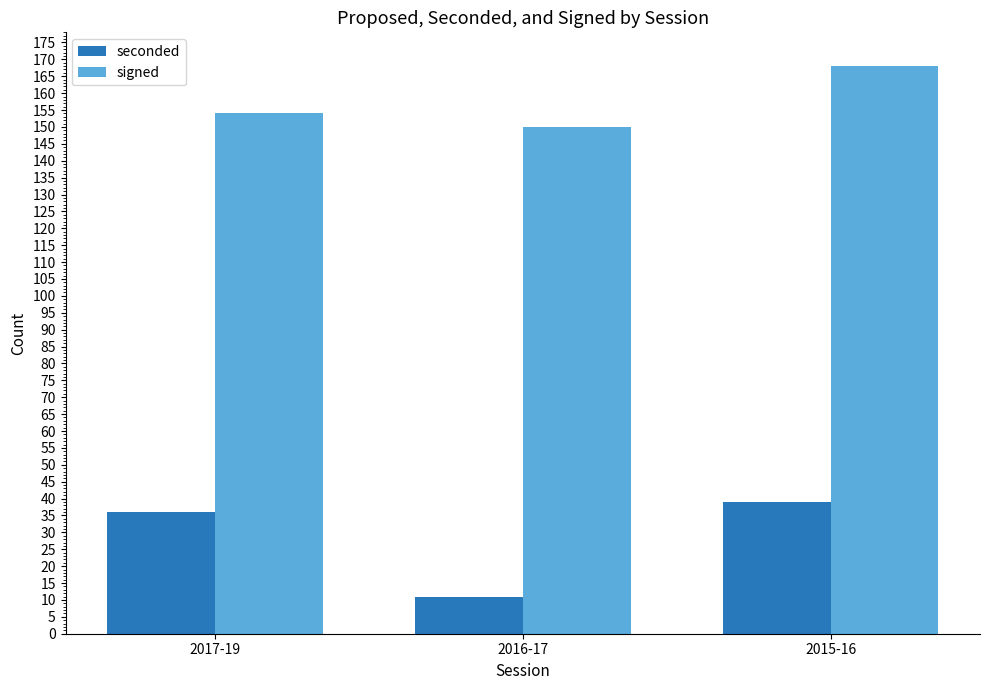

What is the label of the 2nd bar from the left?

2016-17